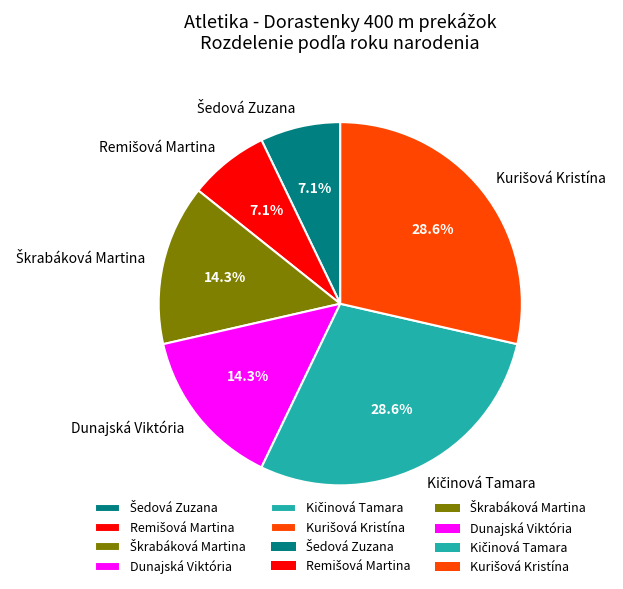

Is there any slice that represents more than half of the pie?

No